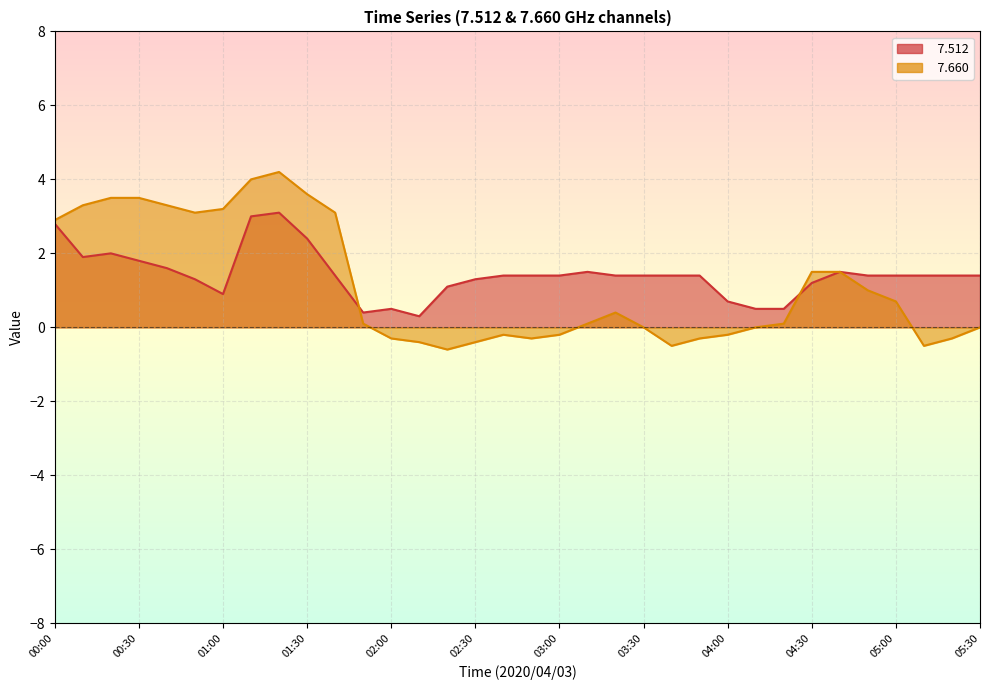

The   7.660 series shows -0.4 at 02:50. True or false?

False